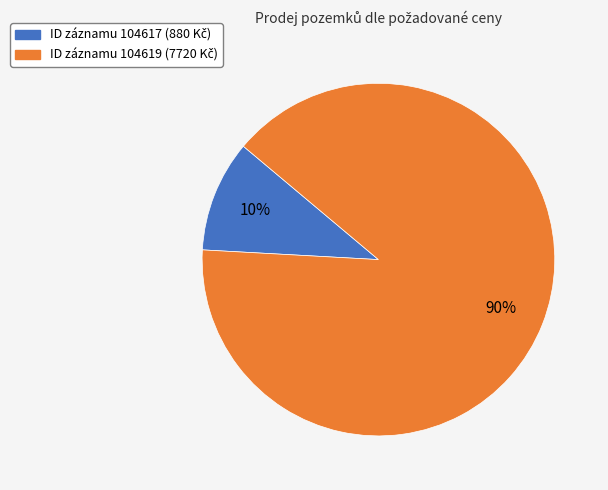

To the nearest percent, what is the average slice percentage?

50%